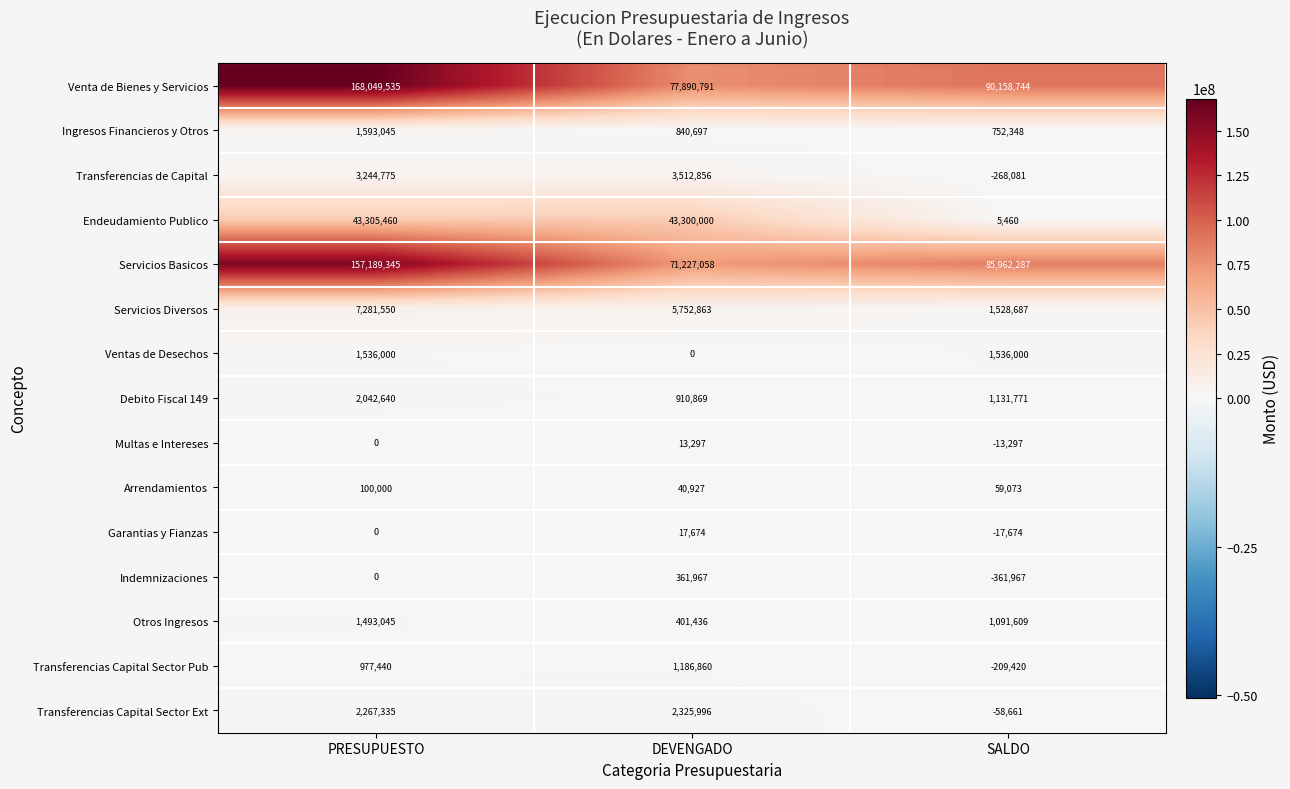

At how many categories does at least one series exceed 26107659?

3